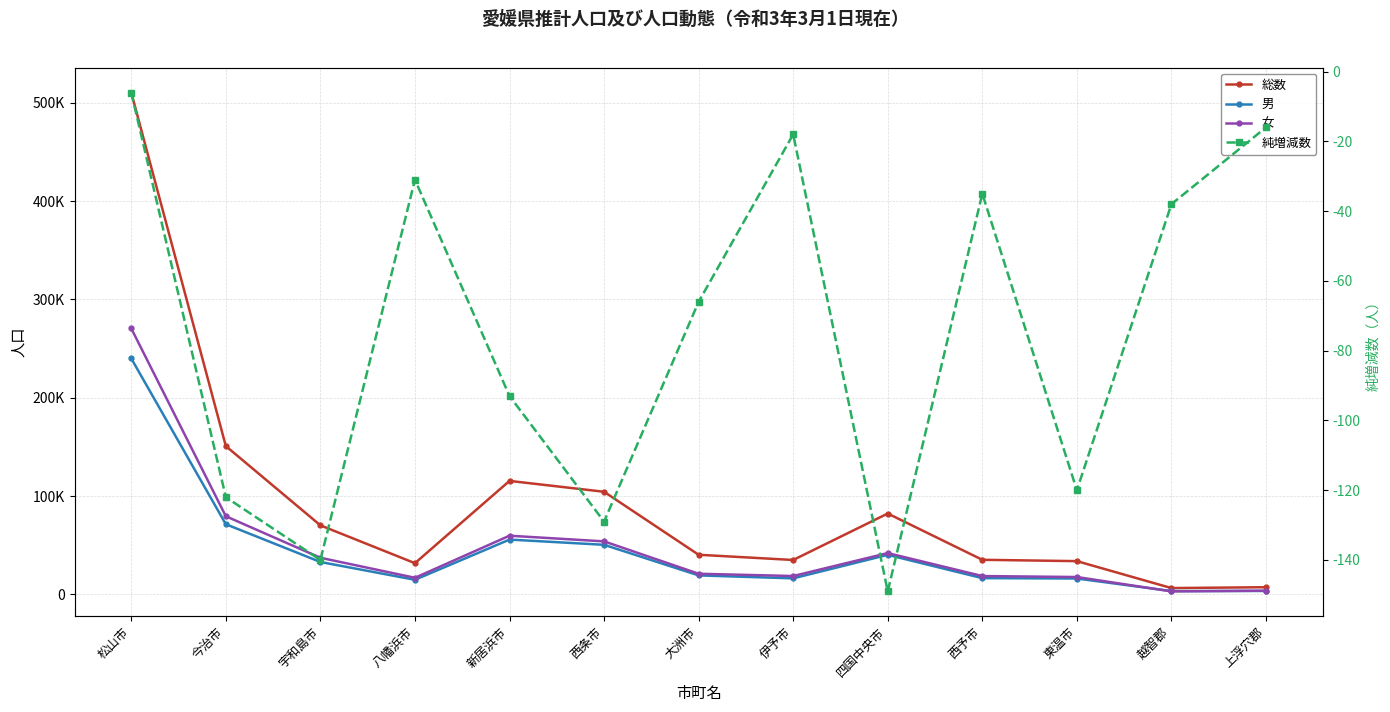

In 女, how many points are lower than both neighbors (excluding endpoints)?

3